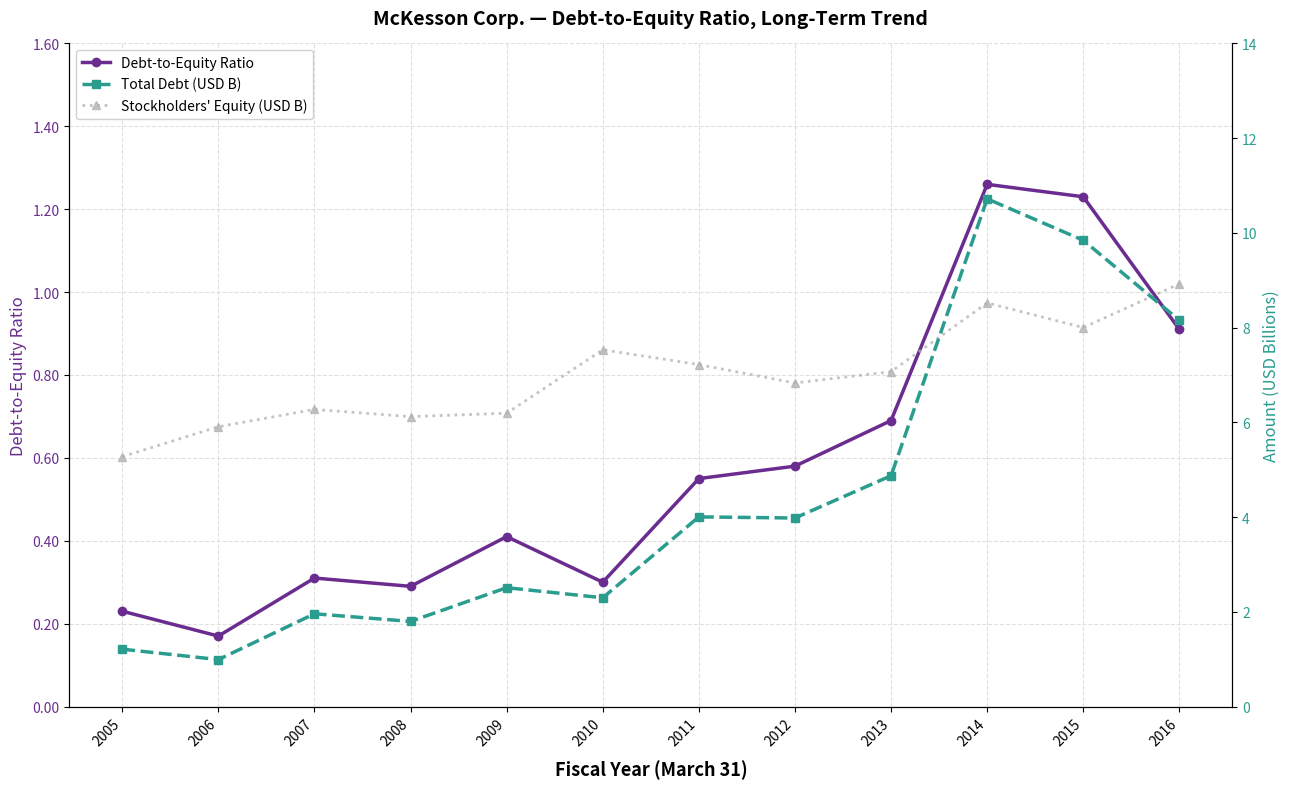

At which label does Total Debt (USD B) first exceed 3?

2011